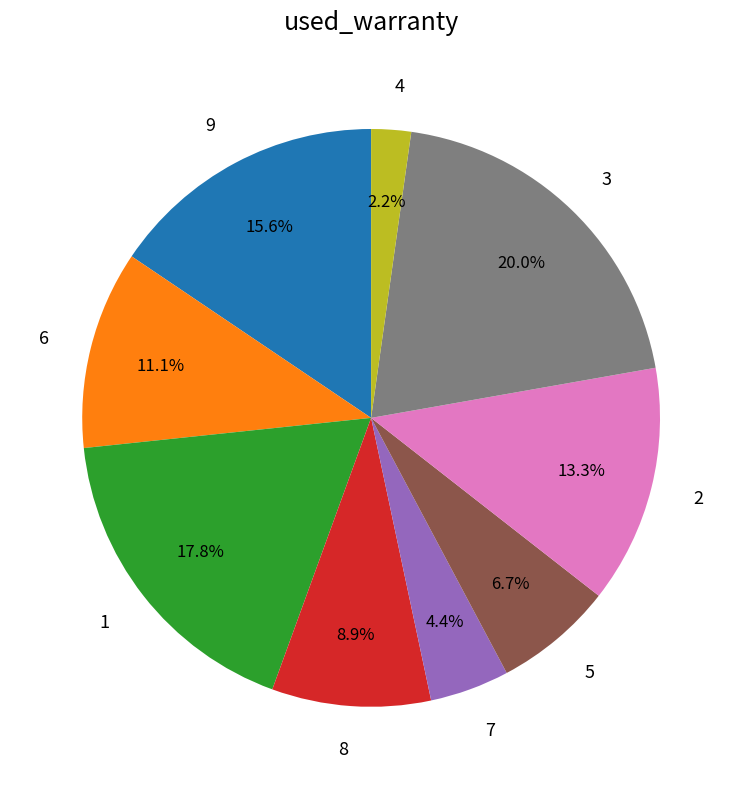

Rank the categories by value from lowest to highest.

4, 7, 5, 8, 6, 2, 9, 1, 3